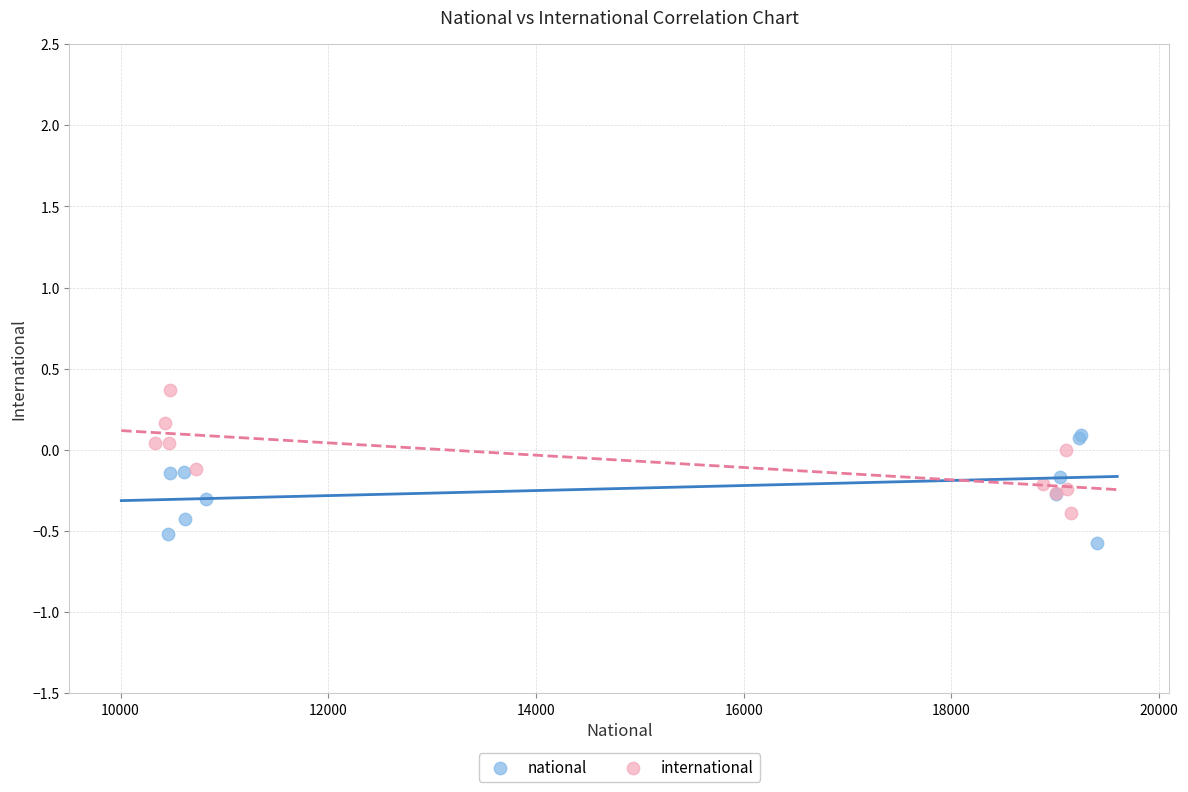

Which series reaches the maximum Y coordinate?

international